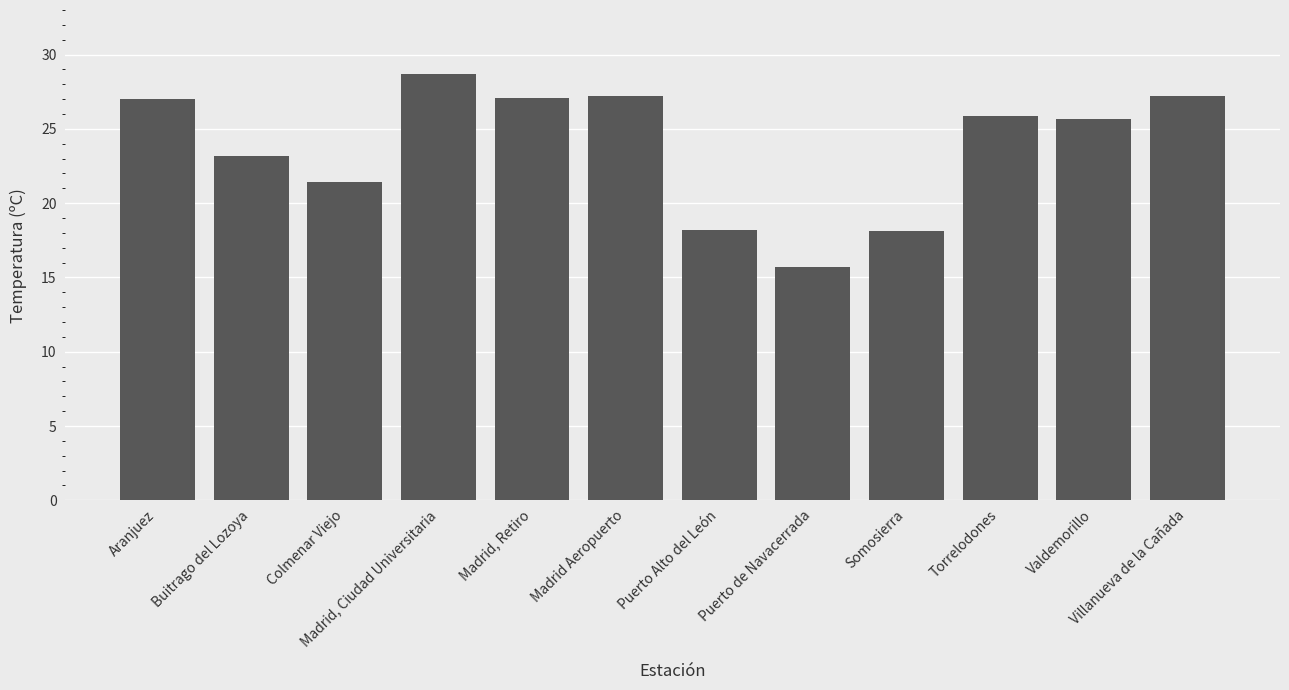

What is the ratio of the value at Valdemorillo to the value at Aranjuez?

1.0